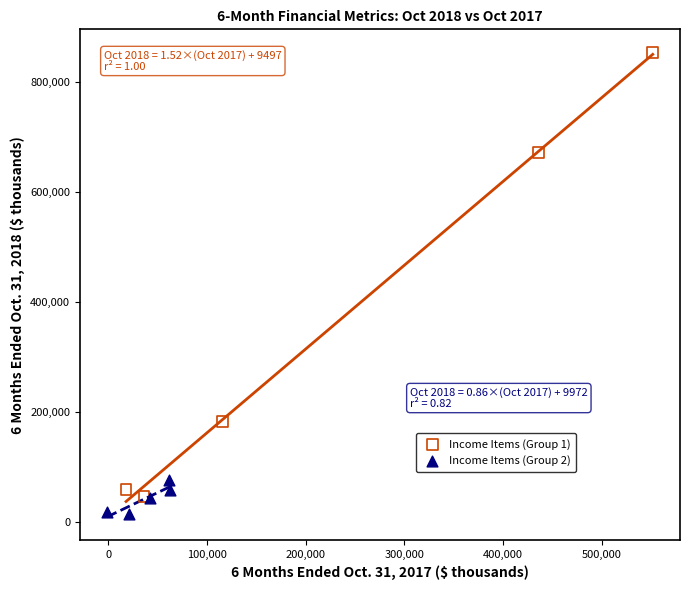

What are all the series names shown in the legend?

Income Items (Group 1), Income Items (Group 2)